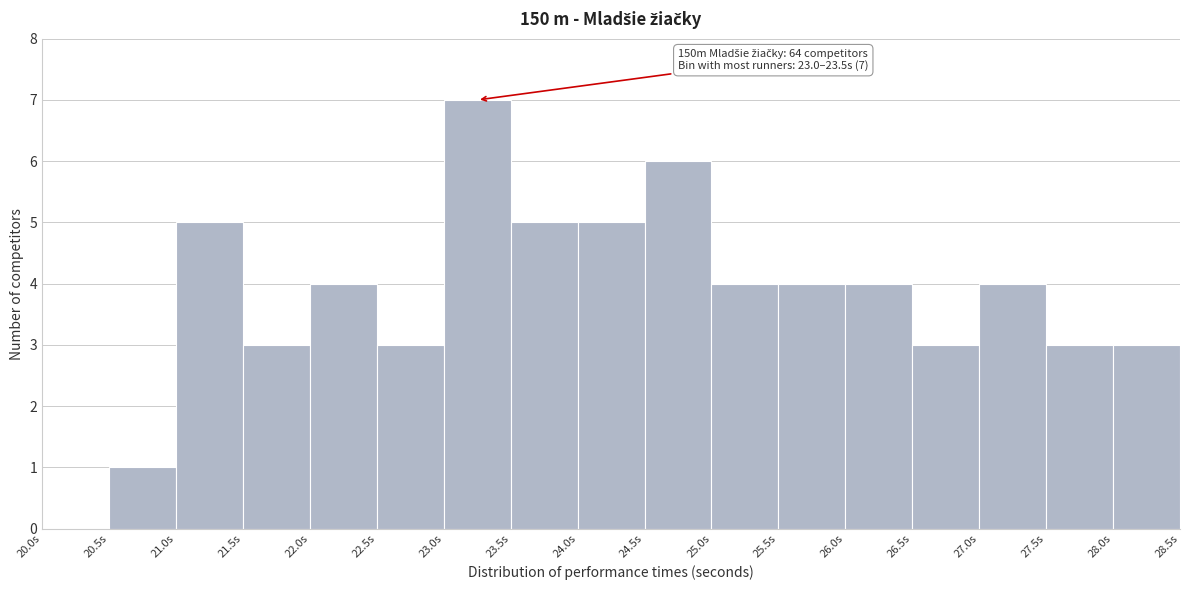

Over which range of the x-axis is the bar tallest?

23.0 to 23.5